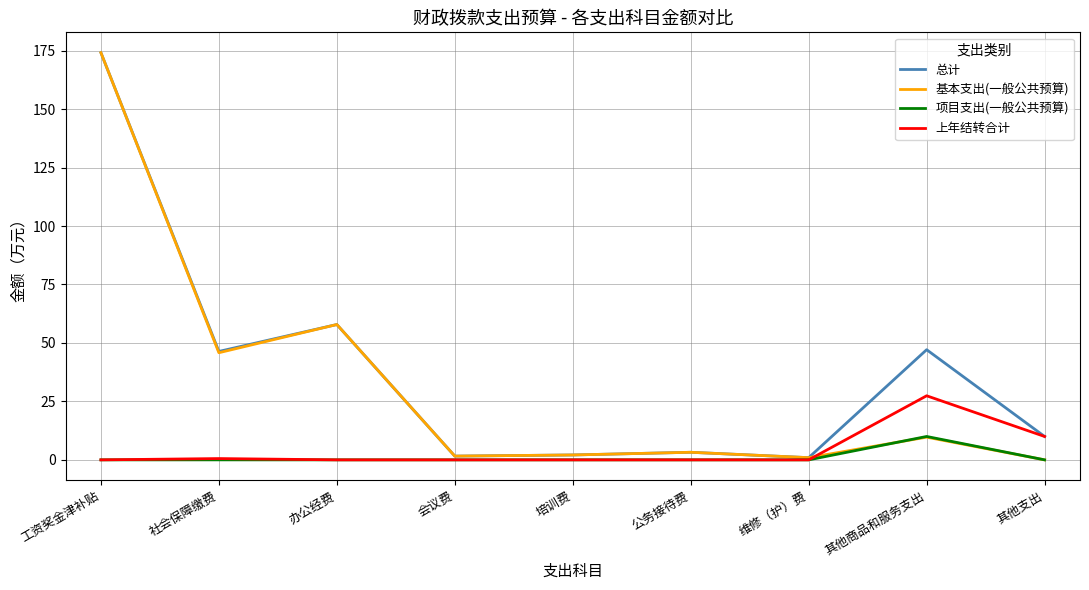

Where is the first local maximum for 基本支出(一般公共预算)?

办公经费